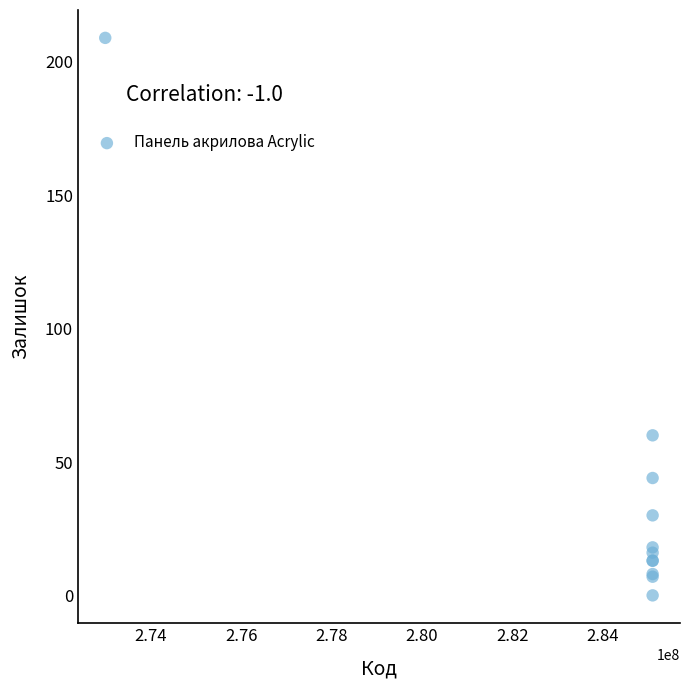

What Y value in the scatter plot is closest to 104?

60